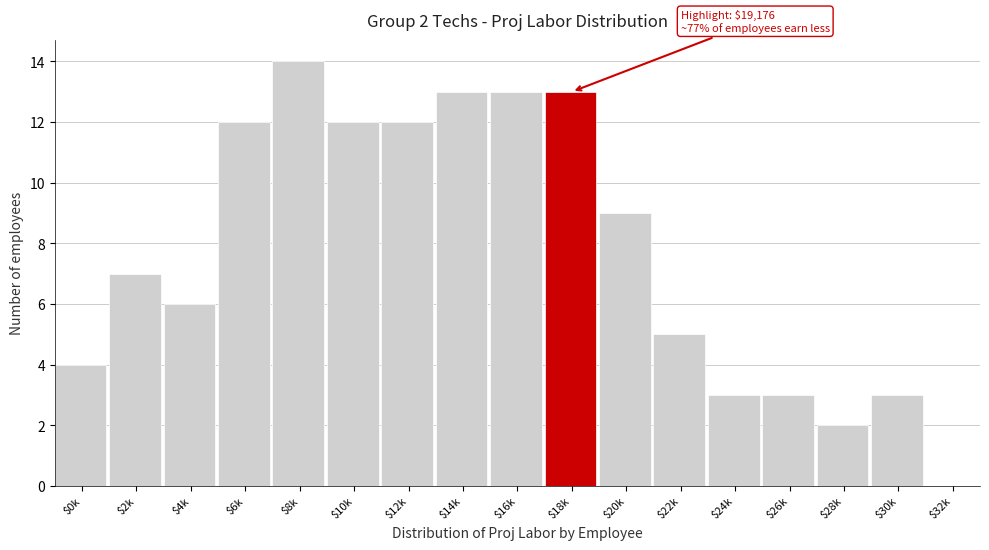

What is the sum of all values?

131